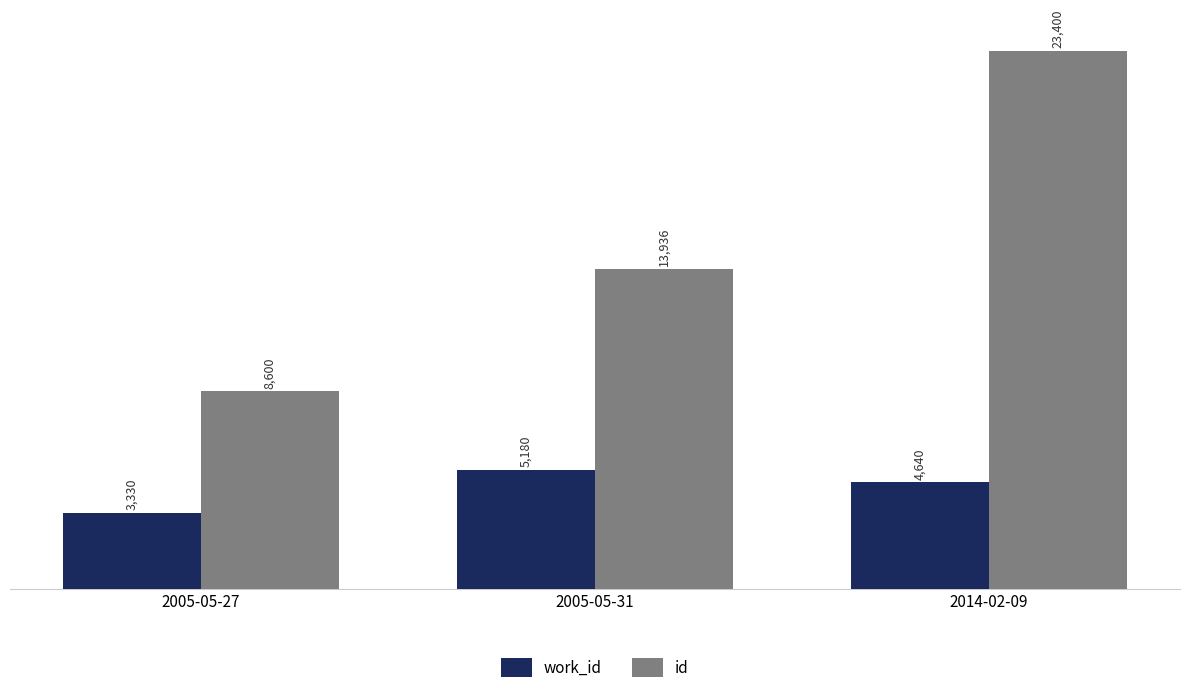

The id series shows 8600 at 2005-05-27. True or false?

True